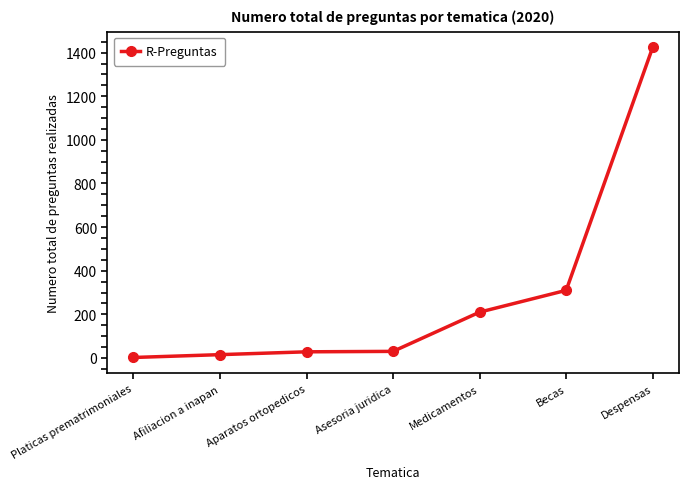

Which label corresponds to the largest value in the chart?

Despensas